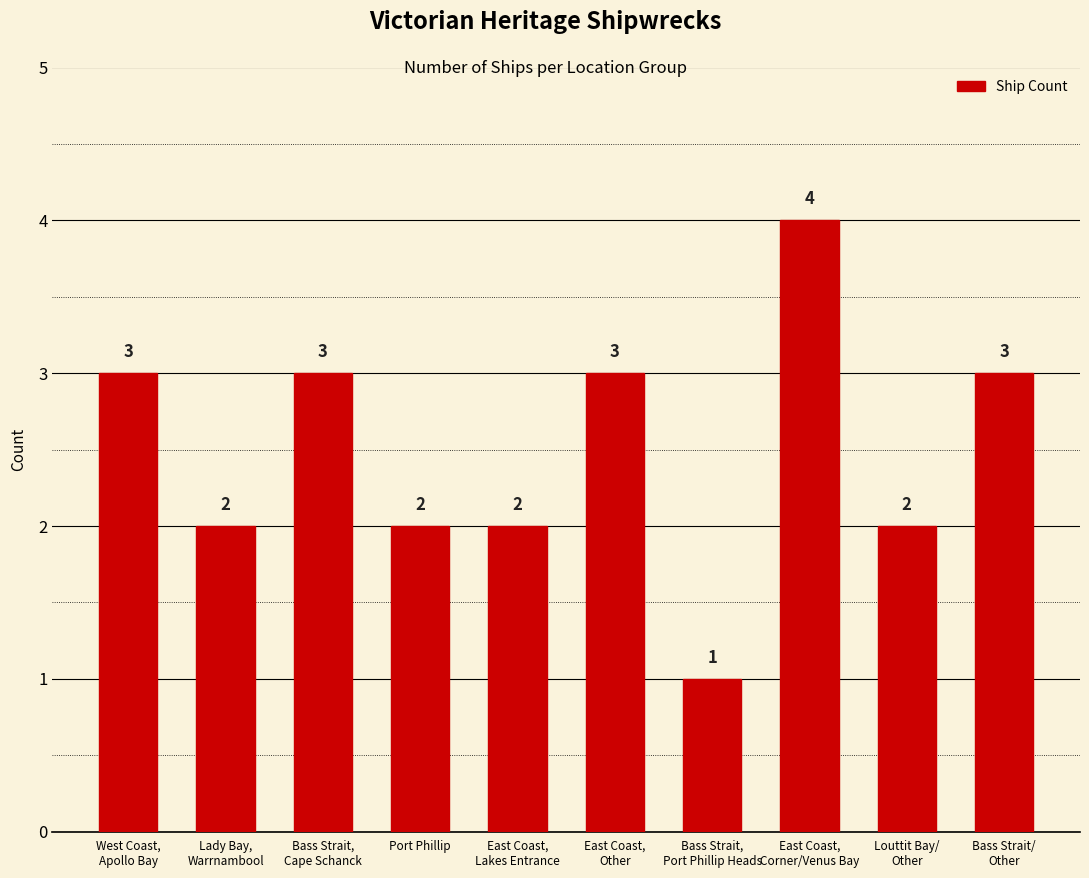

Reading left to right, transcribe all the data shown in this chart.

3	2	3	2	2	3	1	4	2	3